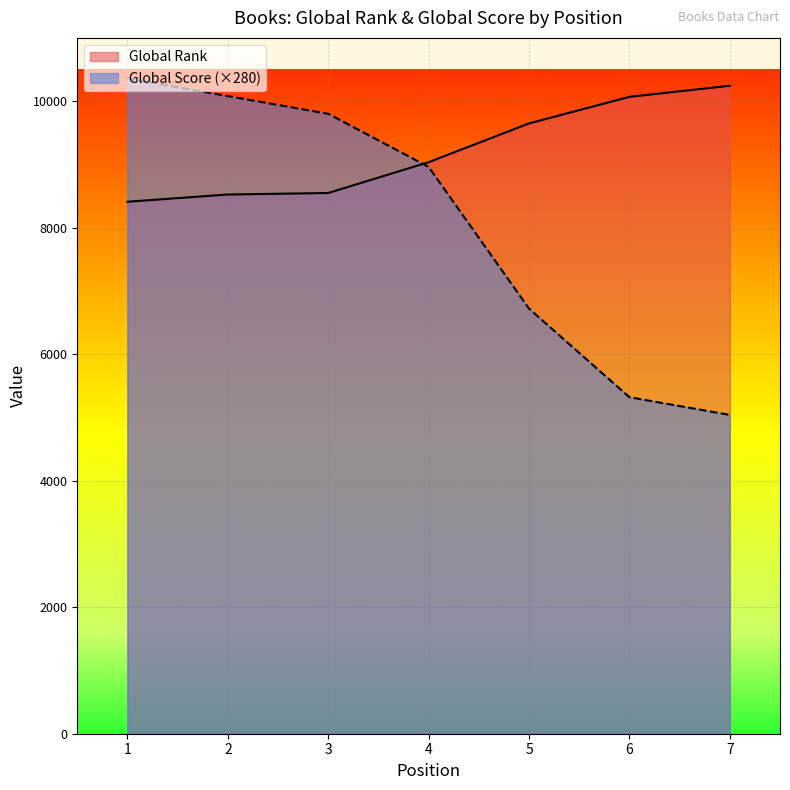

At how many categories does at least one series exceed 6118?

7